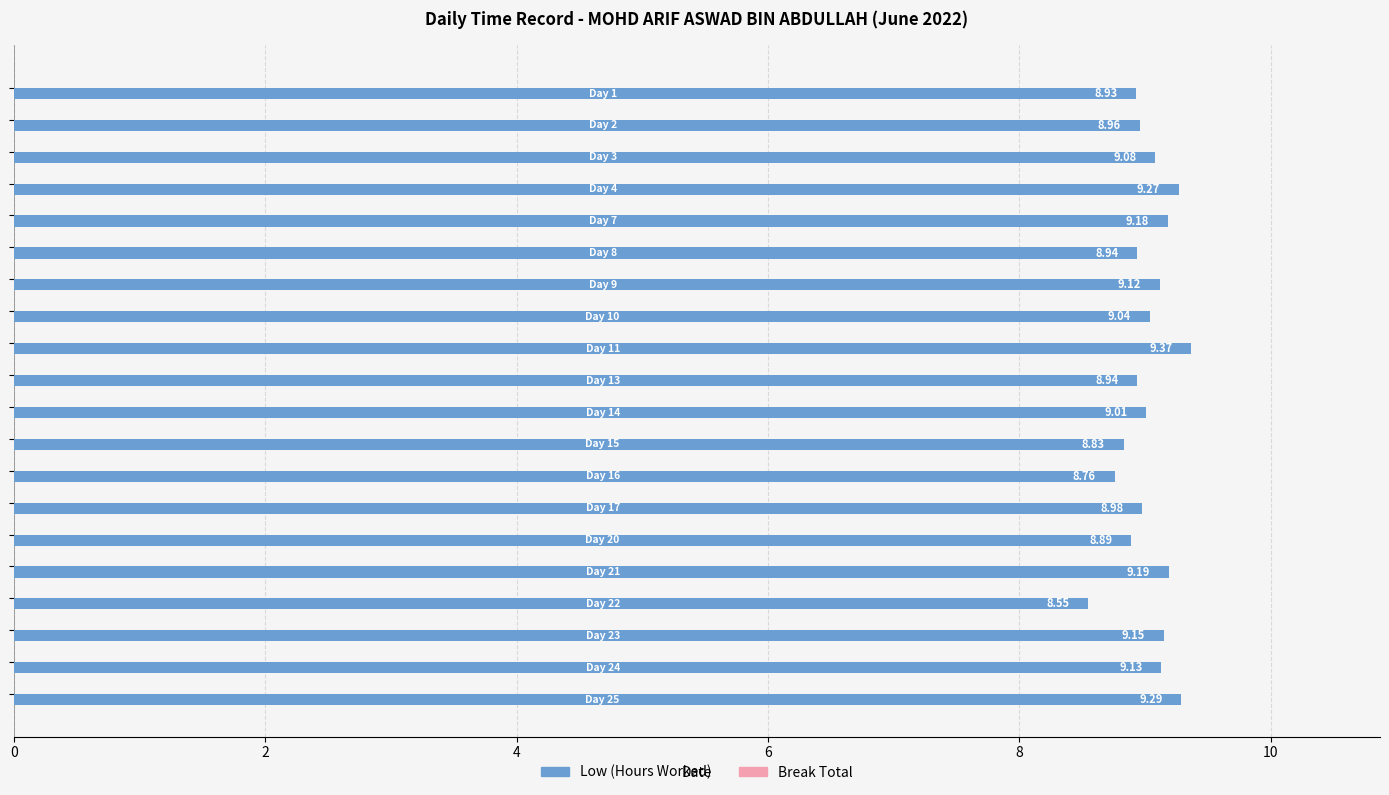

What is the difference between the second highest and minimum values?

0.7